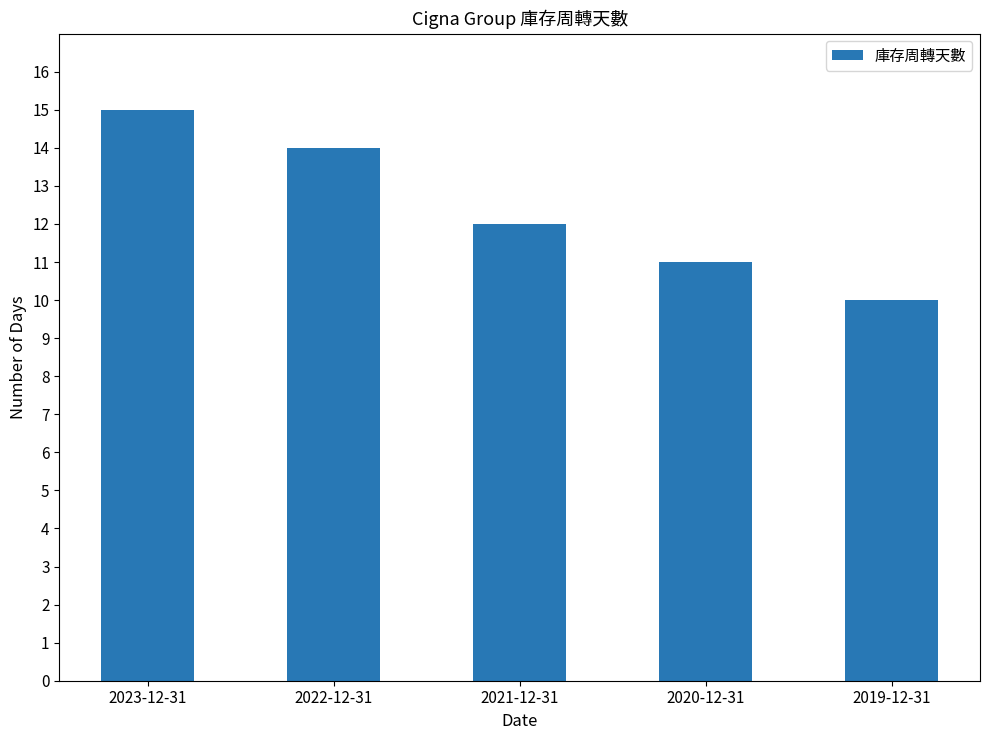

How many data points does each series have?

5